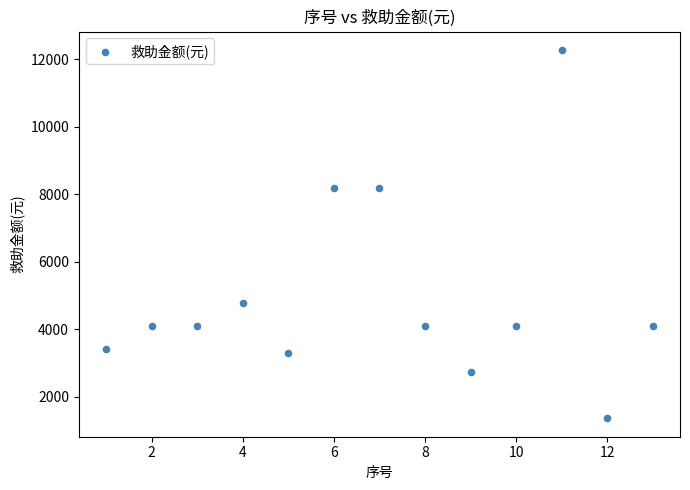

What is the range of Y values (max minus min)?

10917